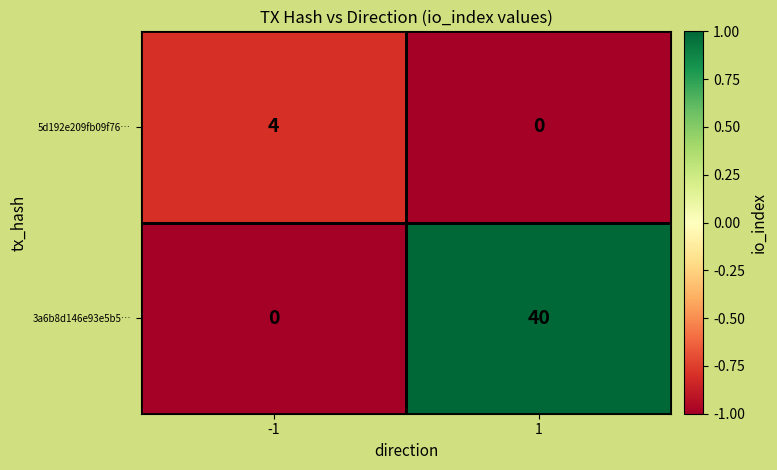

Which series has the largest total across all categories?

3a6b8d146e93e5b5…